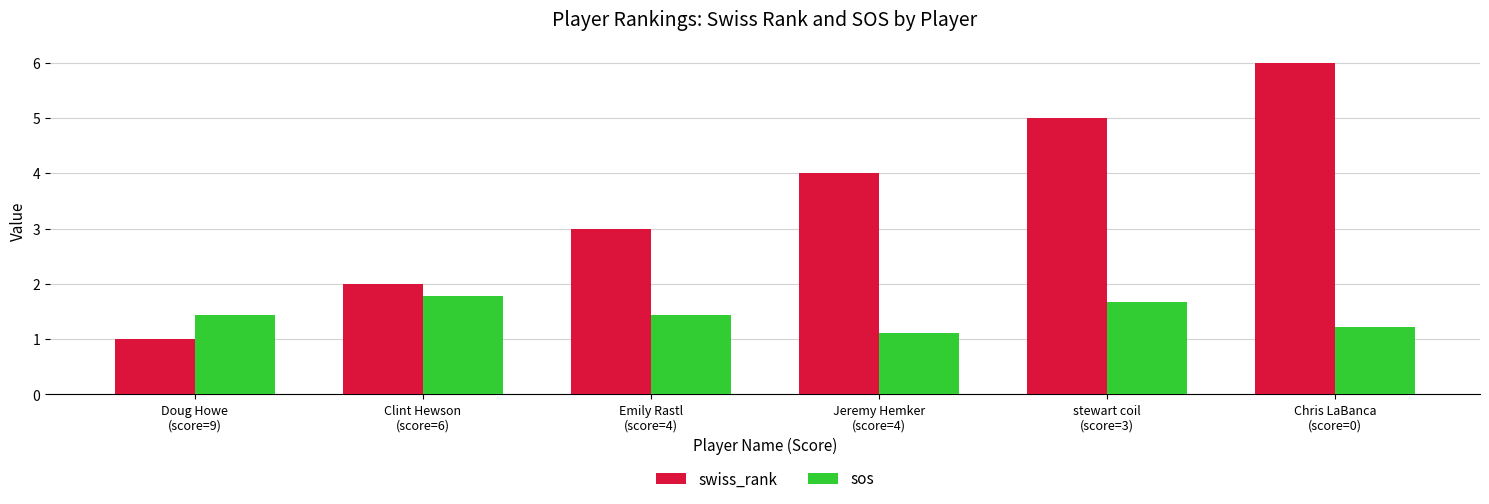

At Jeremy Hemker
(score=4), list the series in order from largest to smallest.

swiss_rank, sos